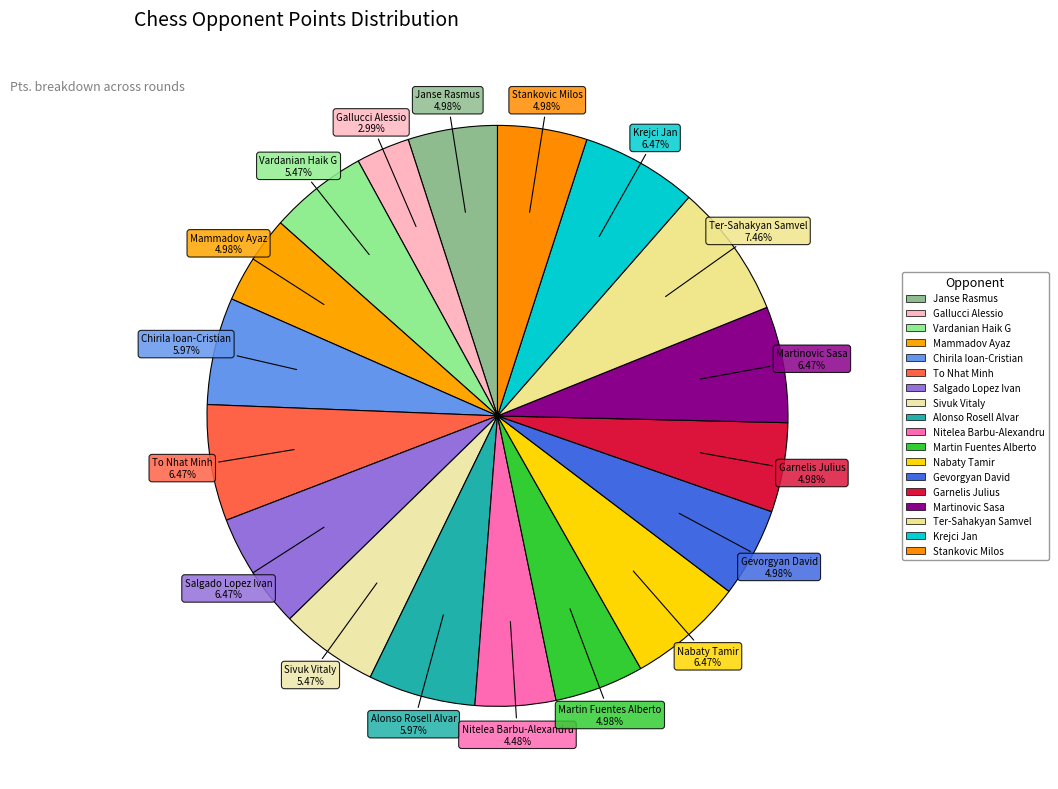

How many segments does this pie chart have?

18